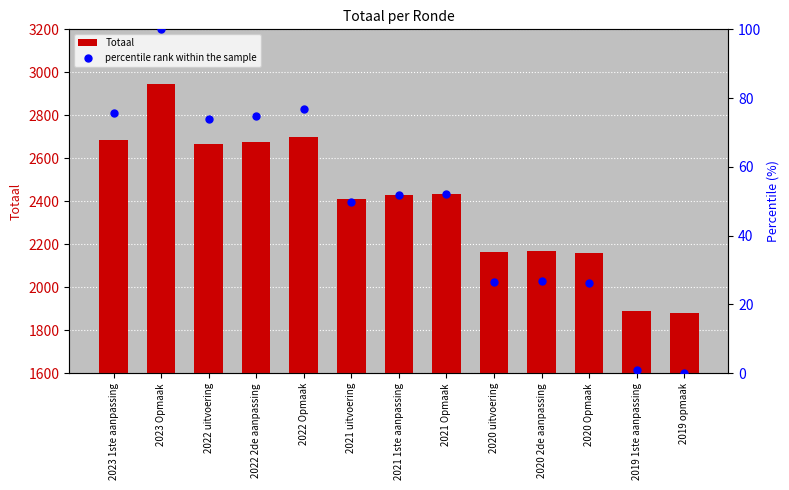

Which series reaches the minimum Y coordinate?

percentile rank within the sample